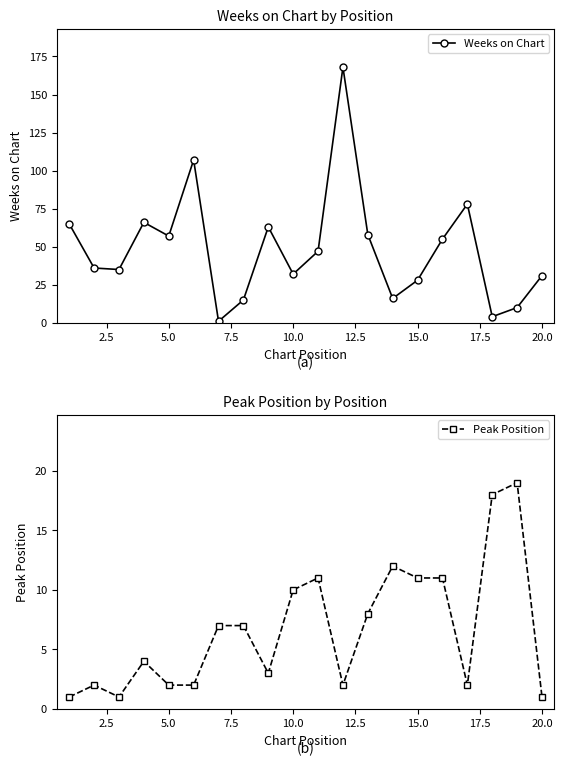

What is the maximum value for Weeks on Chart?

168